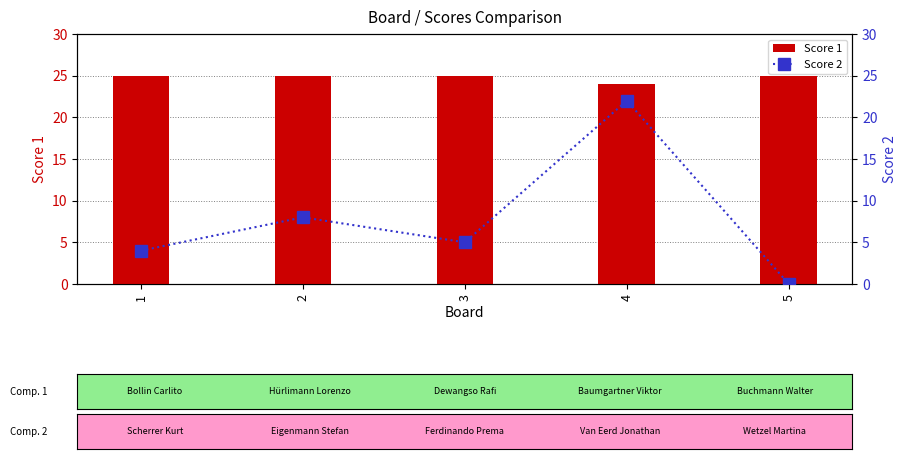

True or false: Score 1 has a value of 16 at 1.

False